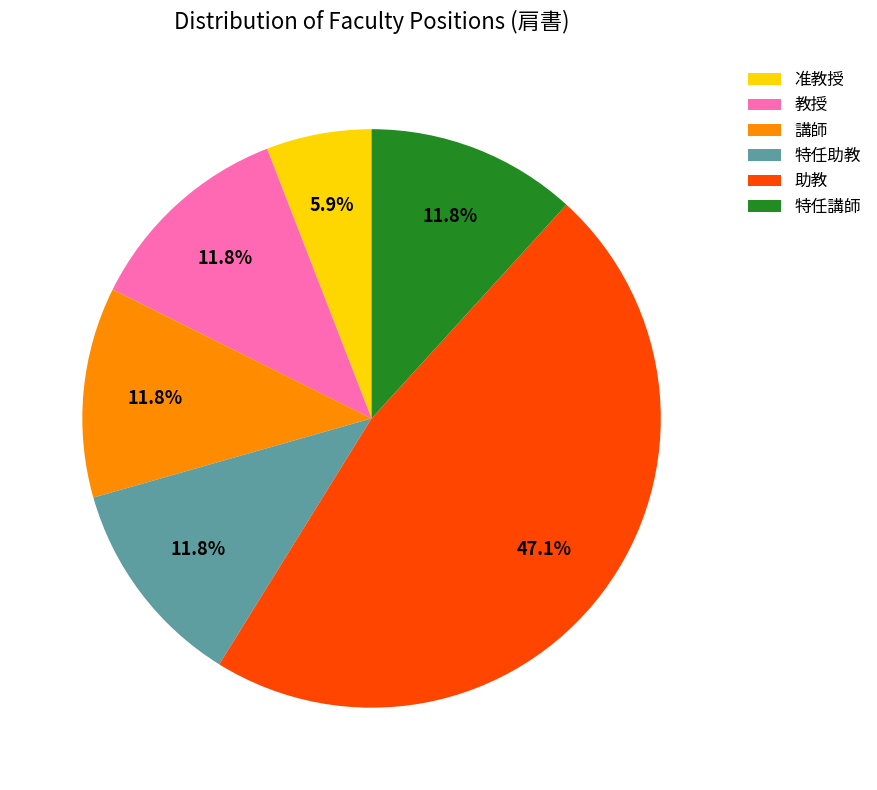

Approximately how many times larger is the value at 准教授 compared to 特任講師?

0.5